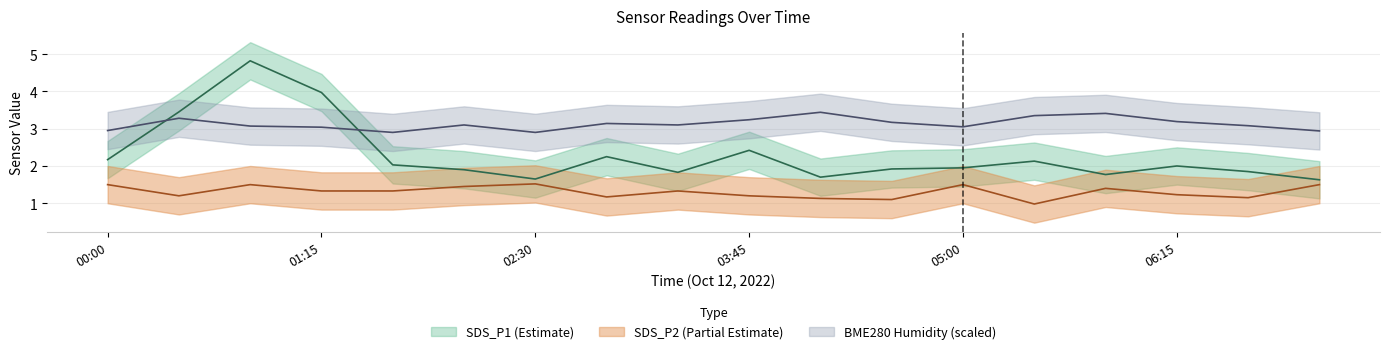

The value of SDS_P2 at 02:55 is 1.2. True or false?

True